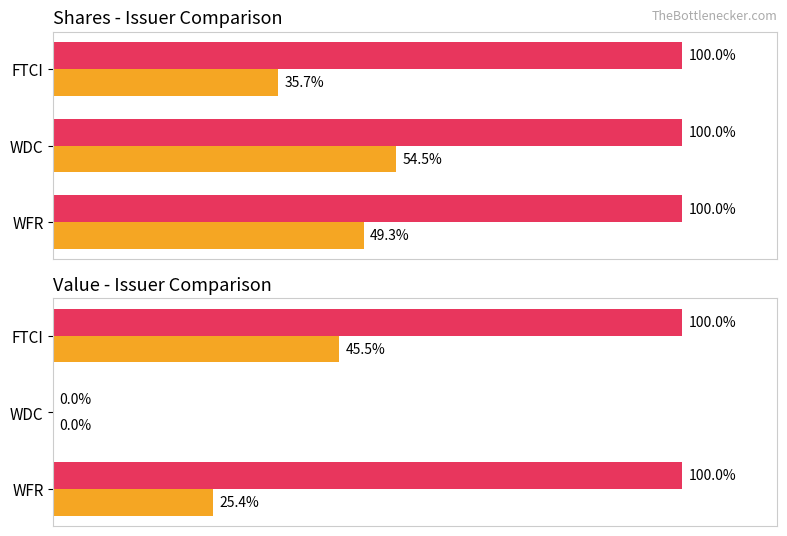

Count the Maximum utilization values in the range 0 to 100.

3